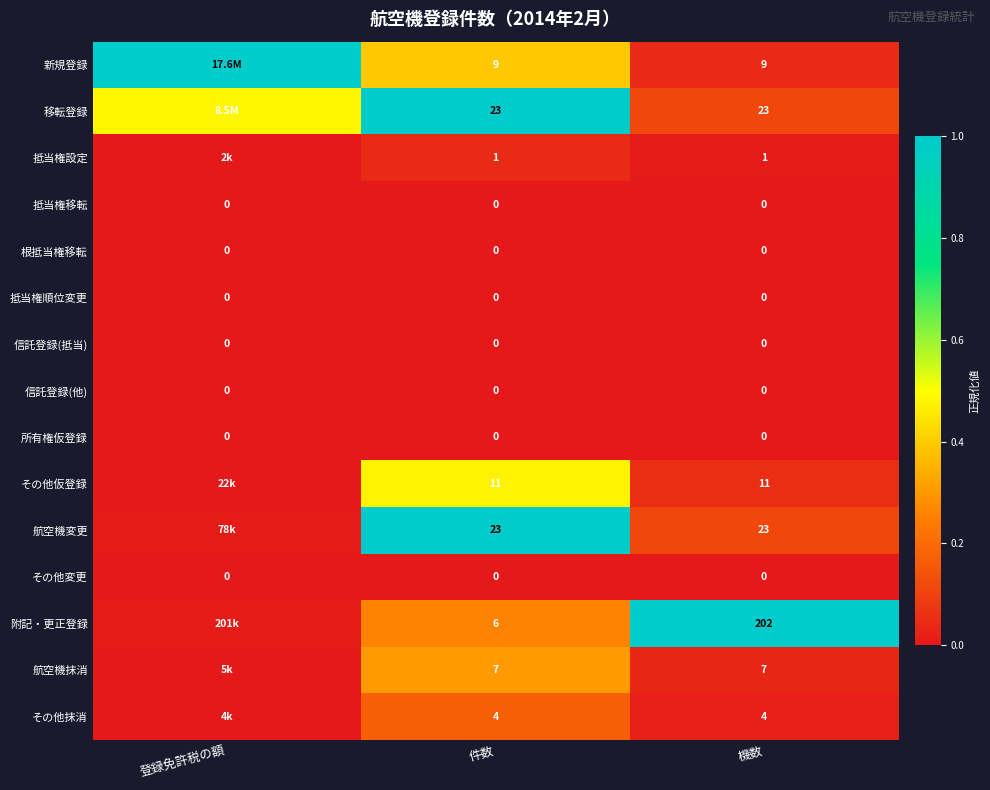

Is the value of 航空機抹消 at 件数 greater than the value of その他仮登録 at 件数?

No